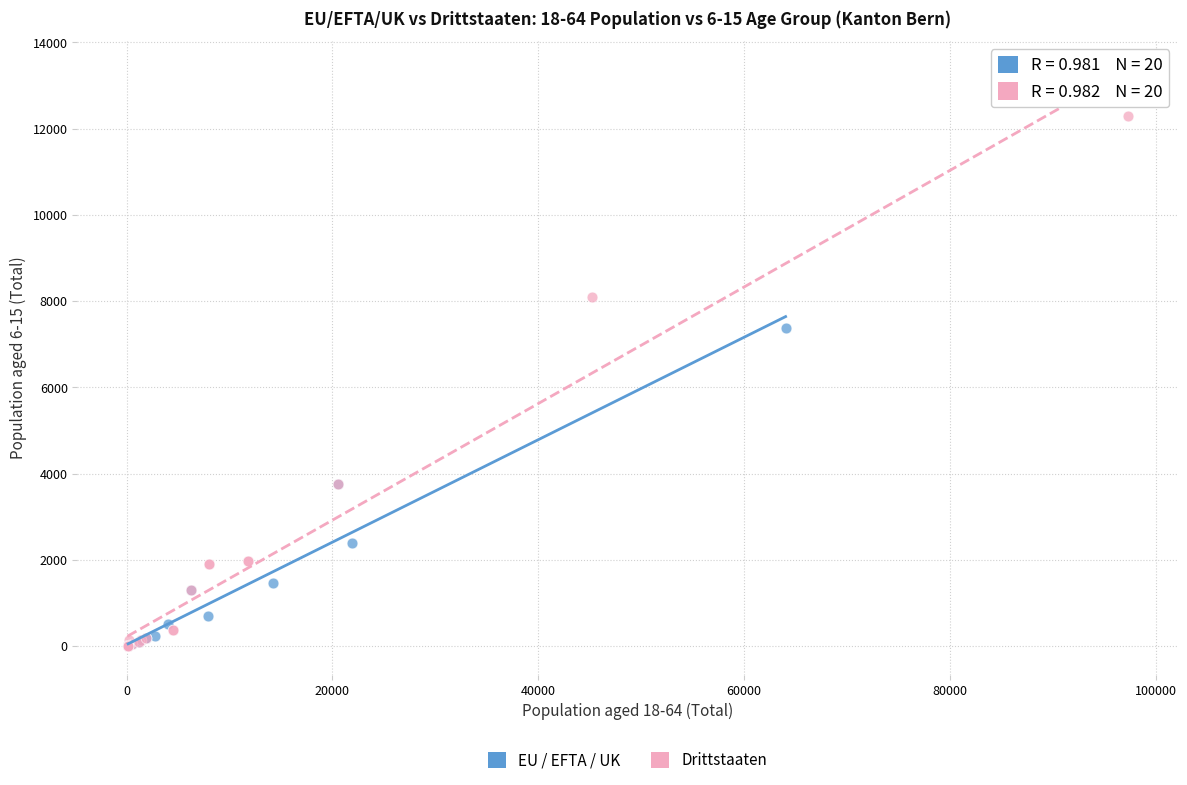

Which series has the largest Y range (max minus min)?

Drittstaaten